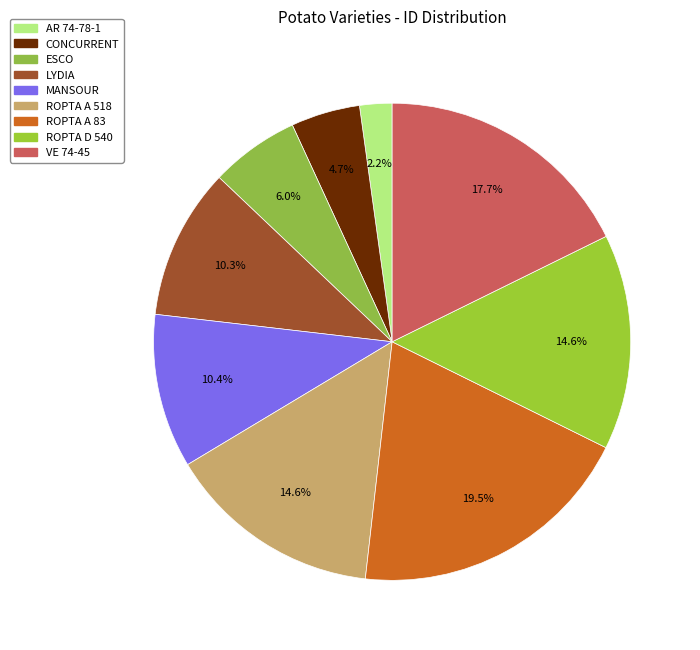

Is it true that AR 74-78-1 is 1% of the pie?

False